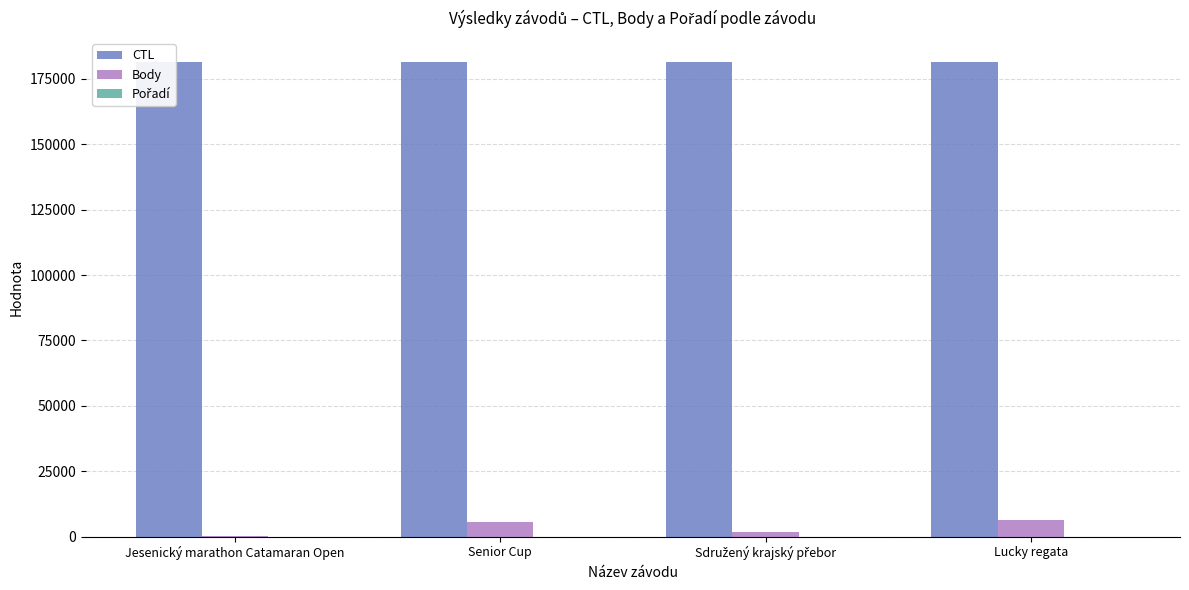

What is the highest value of the Body series?

6154